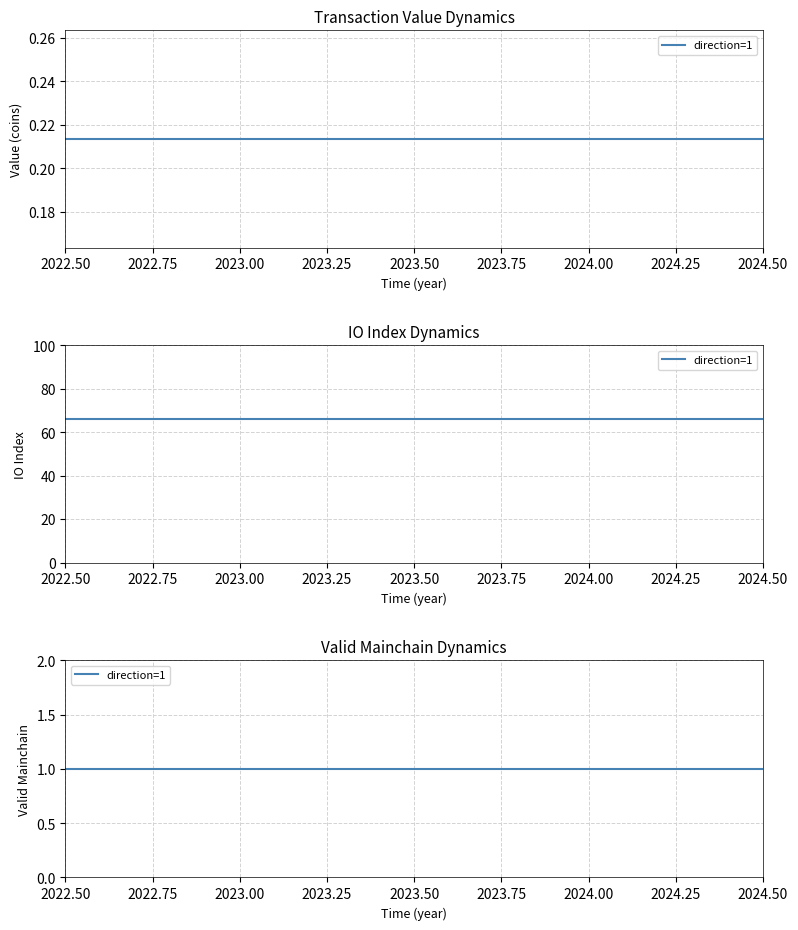

At how many categories does at least one series exceed 59?

25